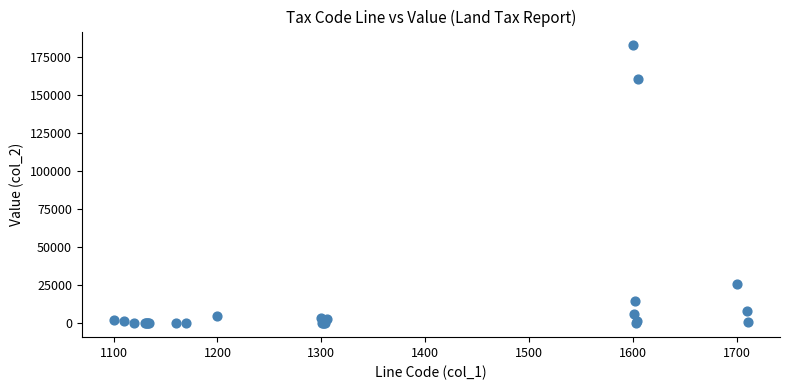

What Y value in the scatter plot is closest to 91222?

25488